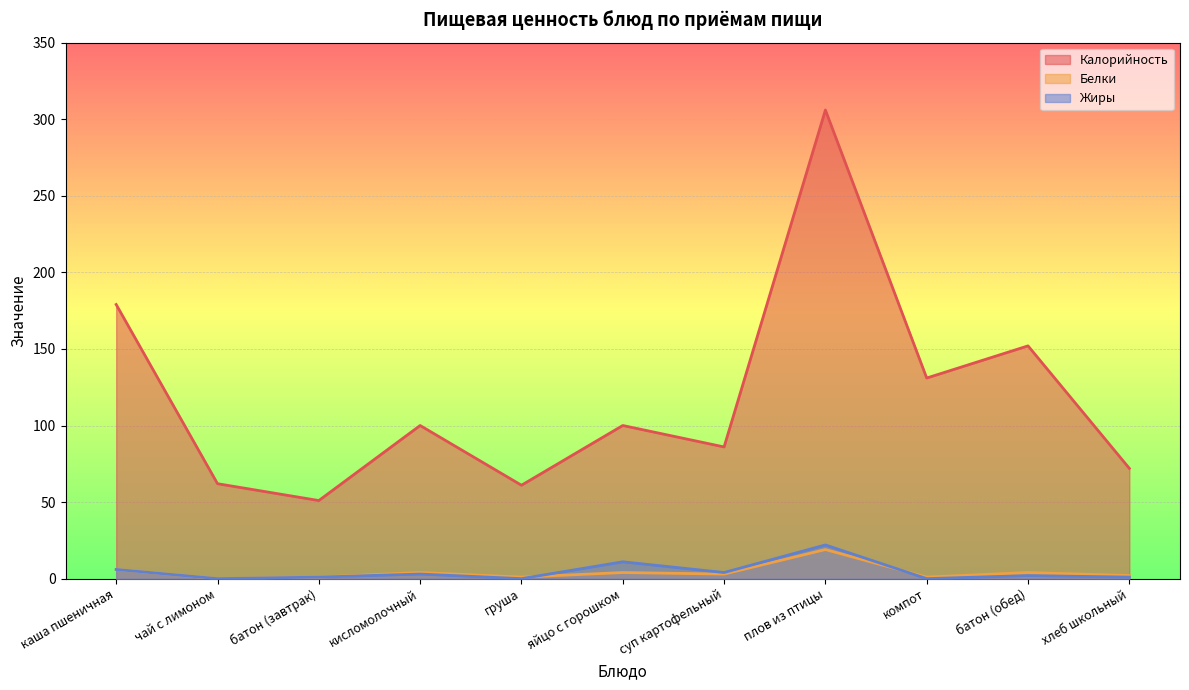

What is the total value across all series at плов из птицы?

347